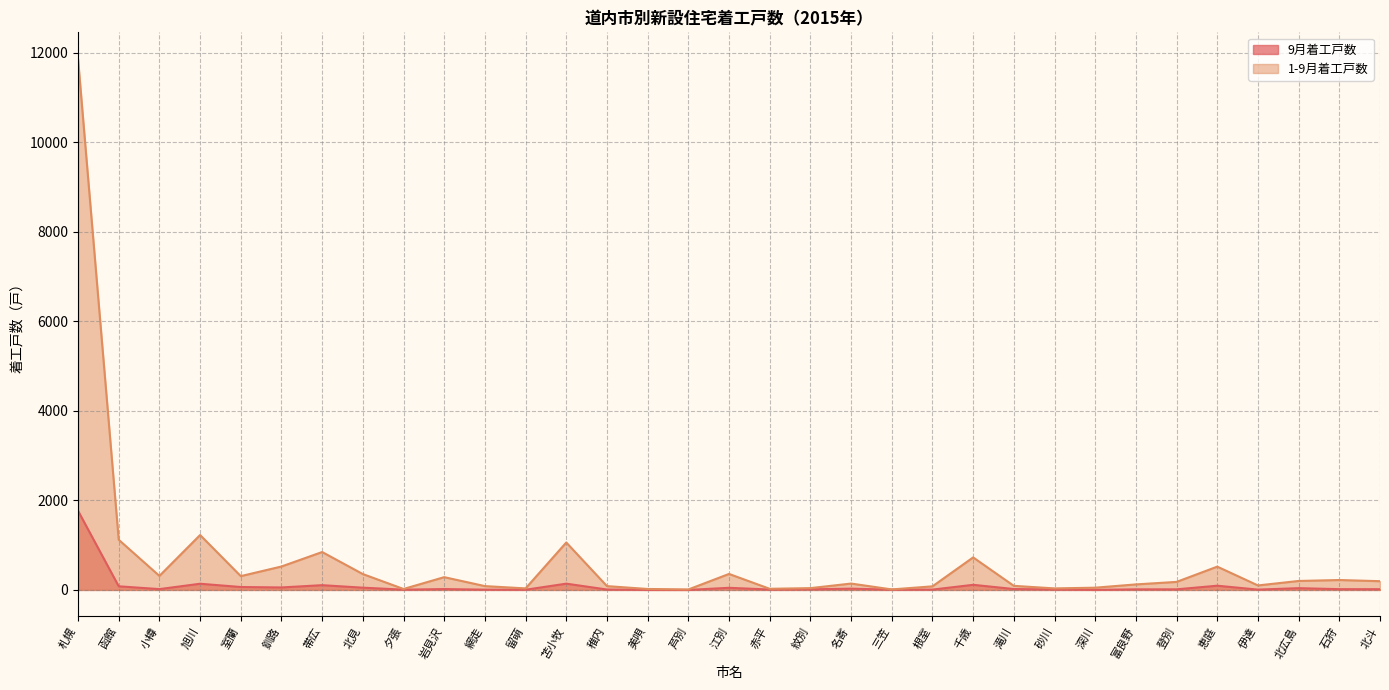

Is the value of 9月着工戸数 at 美唄 greater than the value of 1-9月着工戸数 at 網走?

No